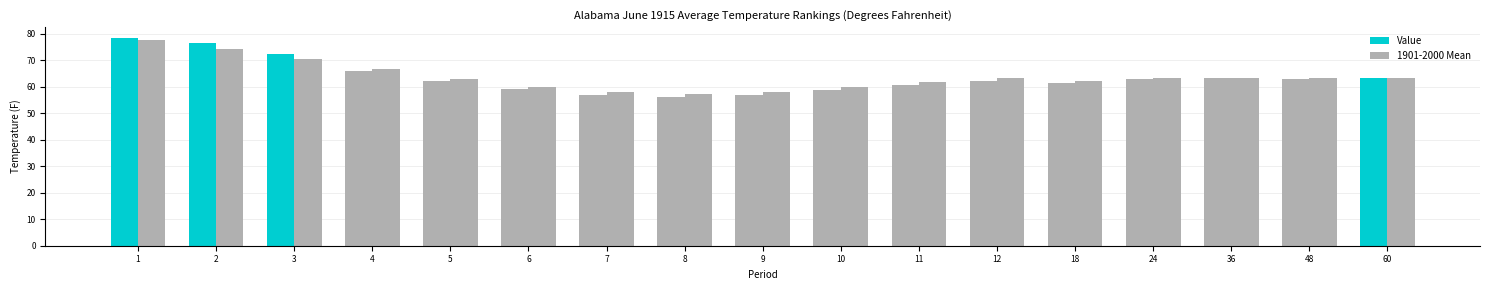

What is the difference between the maximum and second lowest values in the 1901-2000 Mean series?

19.5